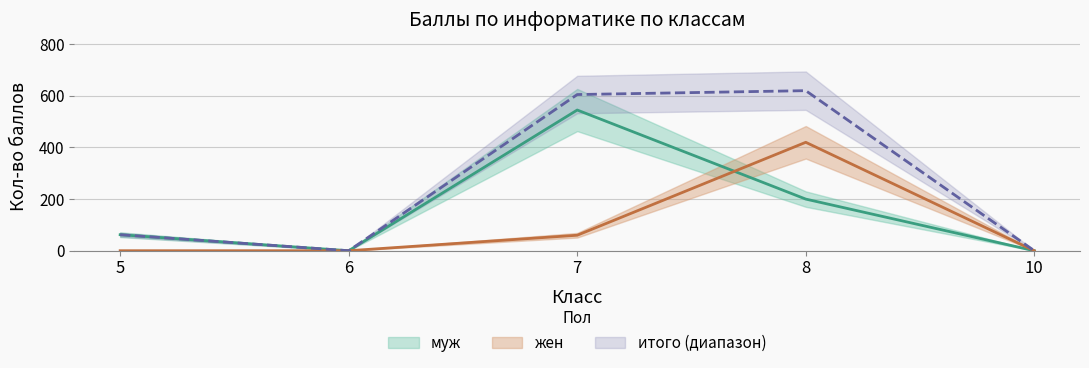

How many times do муж and жен cross each other?

1